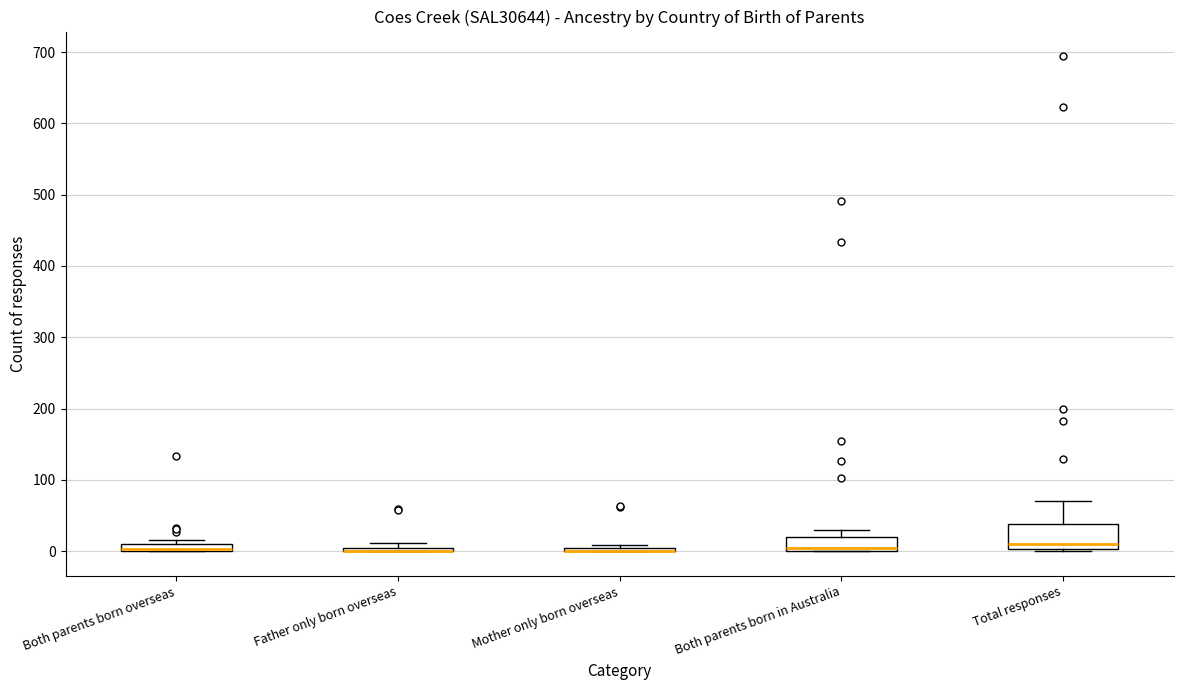

Comparing the boxes themselves (not the whiskers), which one is the tallest?

Total responses